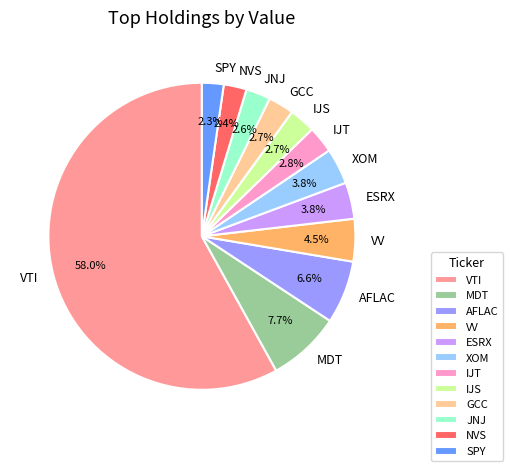

Which category has the biggest portion of the pie?

VTI